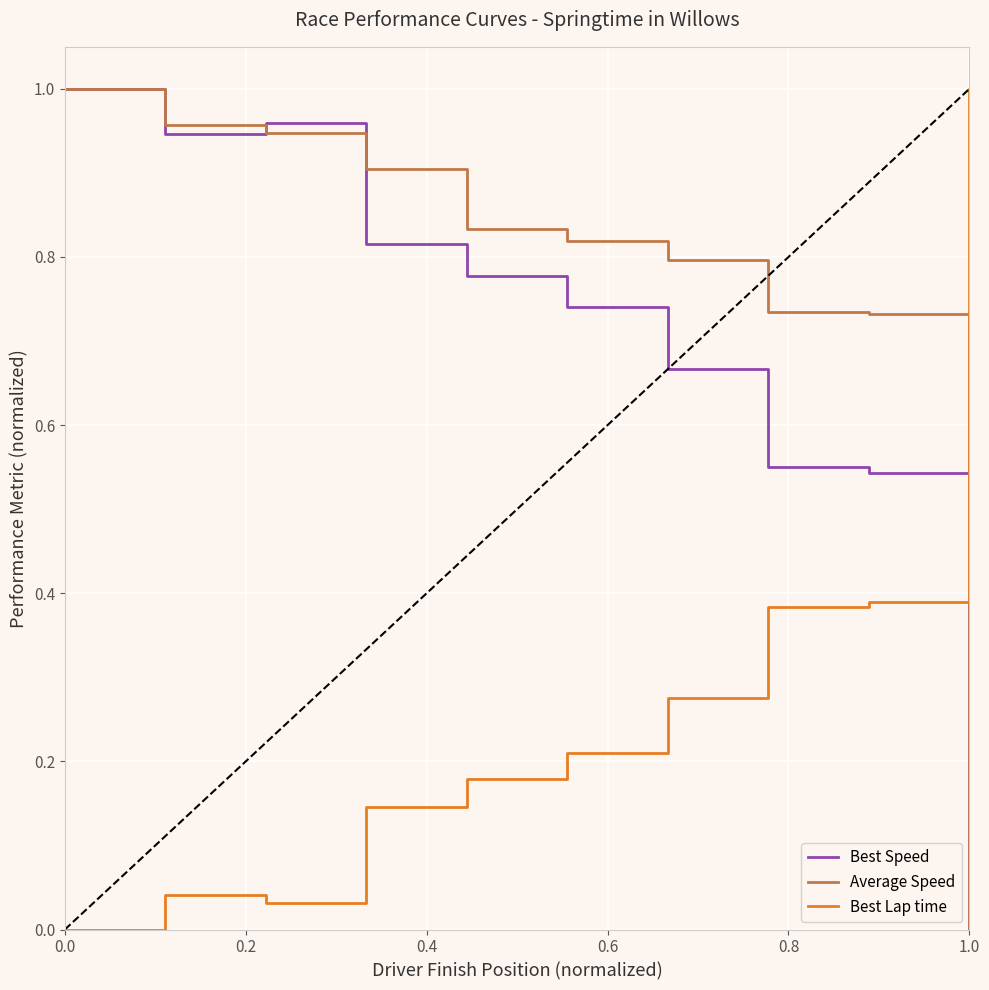

Which series has the largest total across all categories?

Average Speed